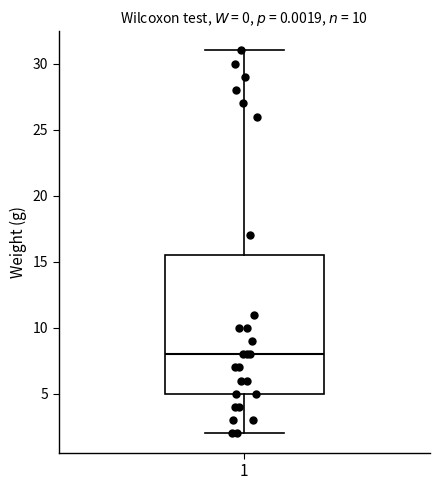

Where does the upper whisker of the box at x = 1 end on the y-axis? The values are not printed on the chart, so give them approximately, as read against the axis.

31.0